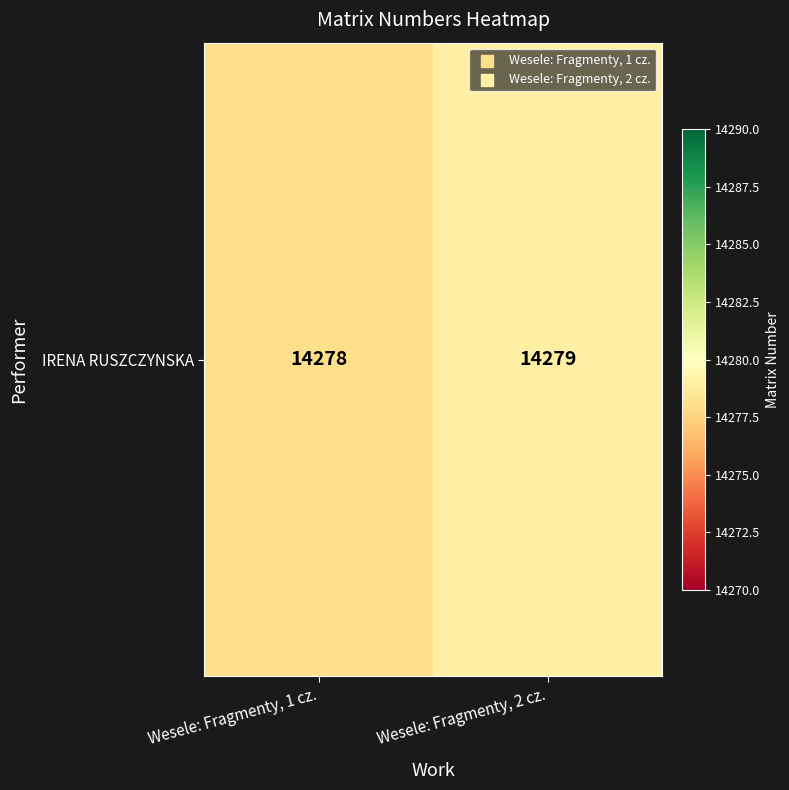

Which category has the lowest value across all series?

Wesele: Fragmenty, 1 cz.